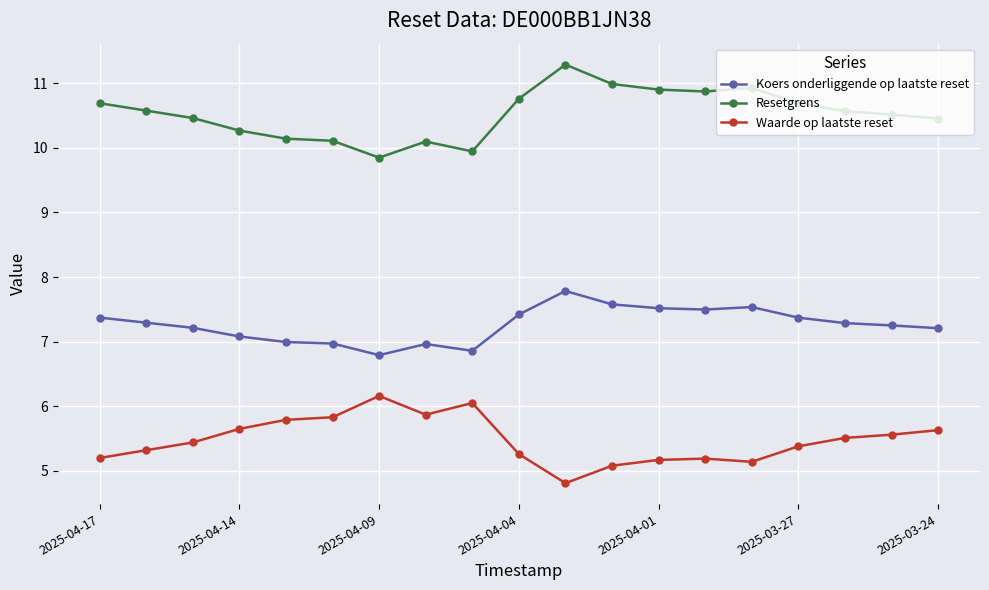

At how many categories does at least one series exceed 4?

19